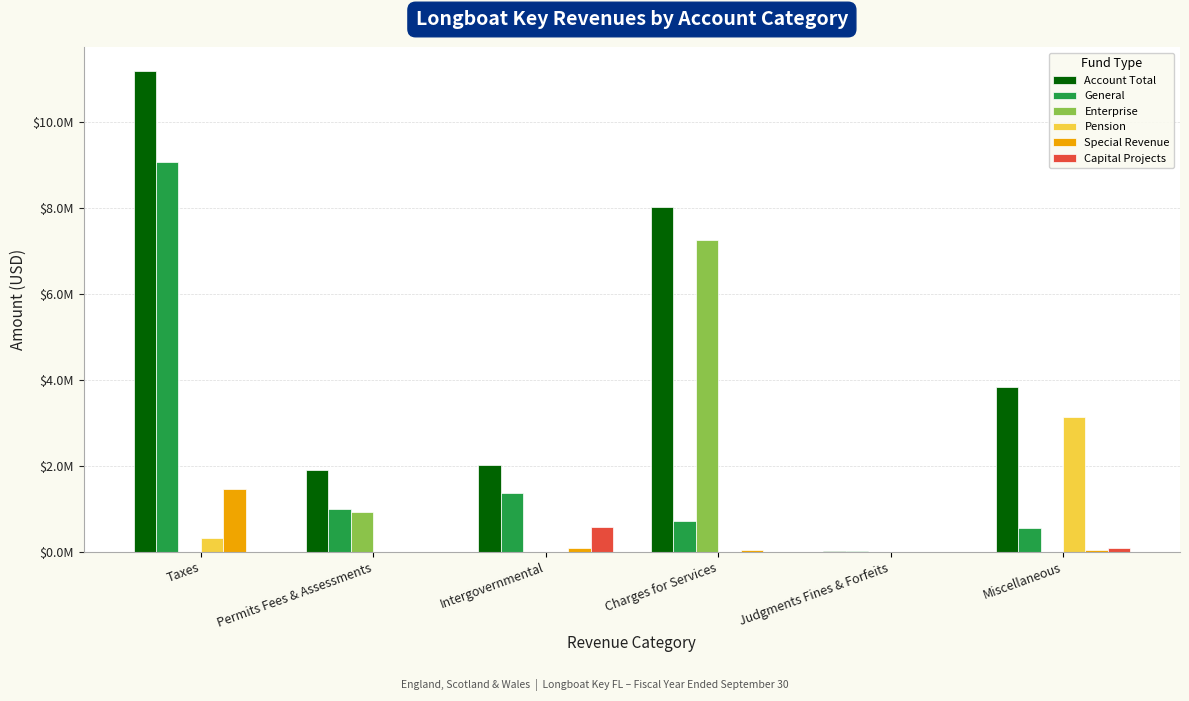

Reading left to right, what are all the values shown in this chart?

Account Total: 11187944	1909500	2018321	8016692	10840	3828405
General: 9069960	989303	1358530	712863	10840	552193
Enterprise: 0	920197	0	7259444	0	3104
Pension: 310693	0	0	0	0	3136999
Special Revenue: 1466667	0	88608	44385	0	40611
Capital Projects: 2726	0	571183	0	0	93874